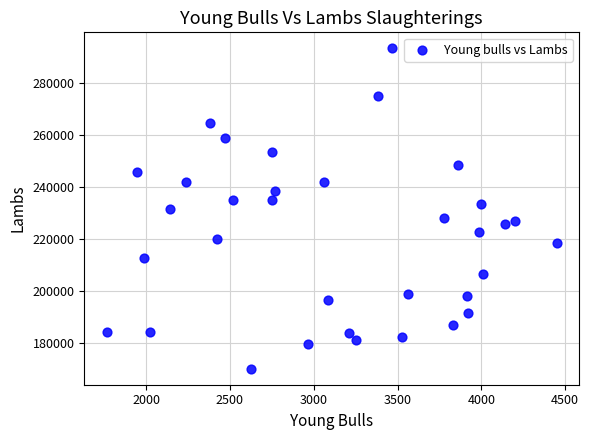

What is the range of Y values (max minus min)?

123031.3